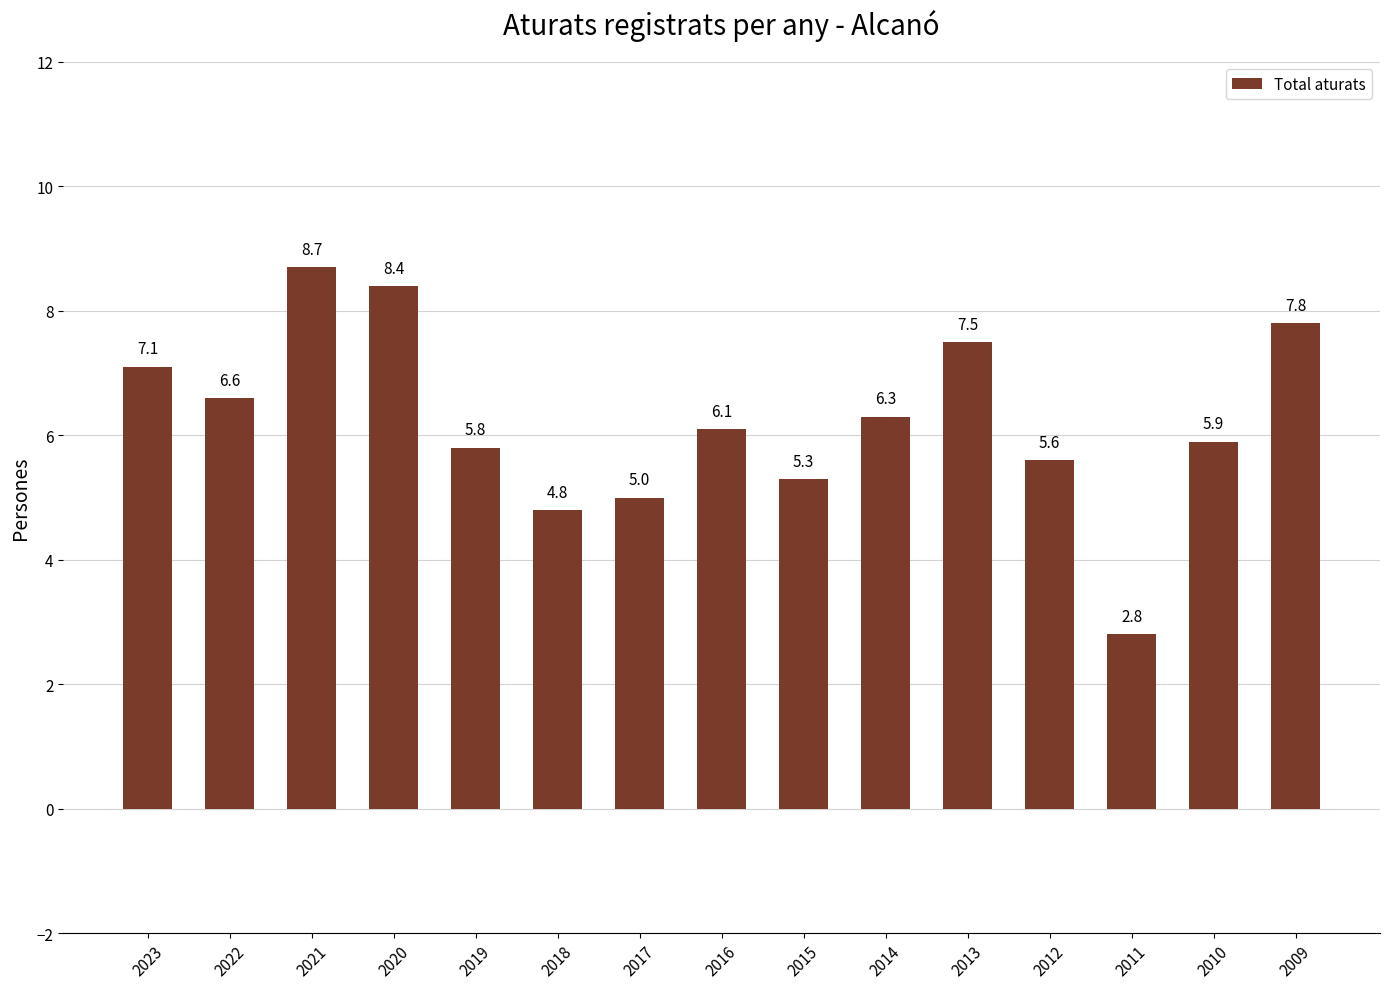

Between 2013 and 2016, which is larger?

2013